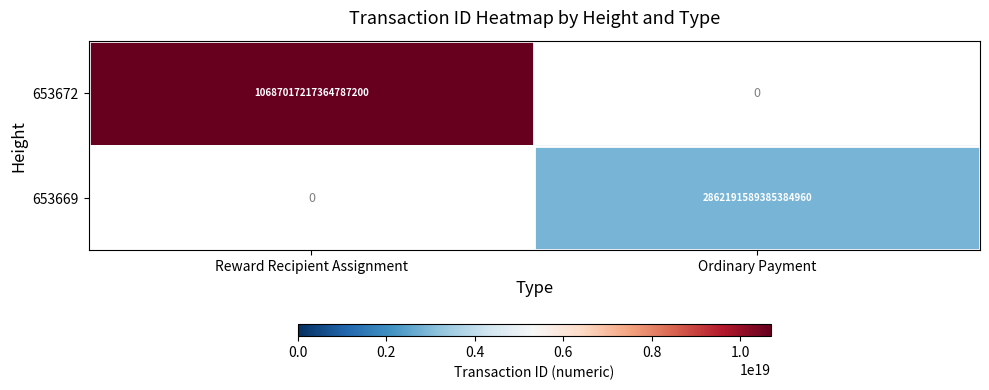

The 653669 series shows 1730730374785327360 at Ordinary Payment. True or false?

False